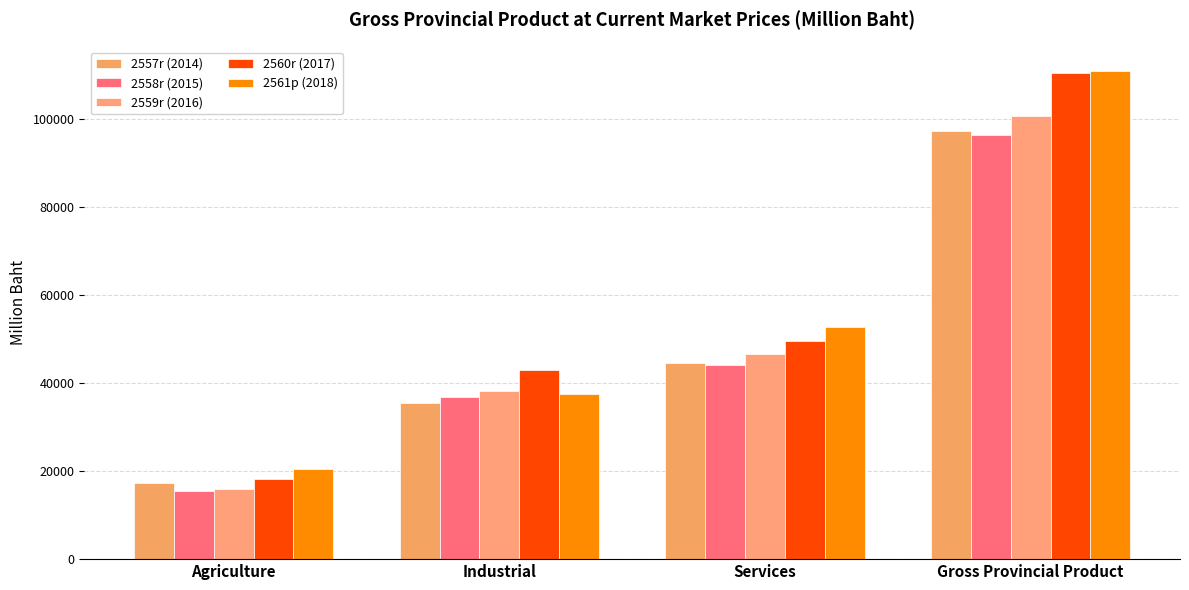

True or false: 2557r (2014) has a value of 17305.3 at Agriculture.

True